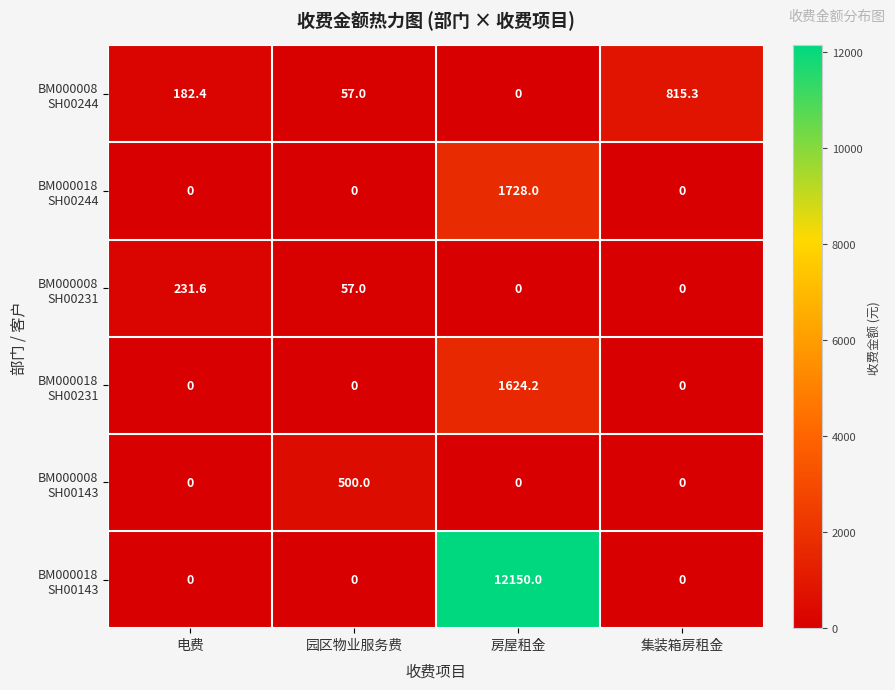

What is the spread (max minus min) of values at 集装箱房租金?

815.3